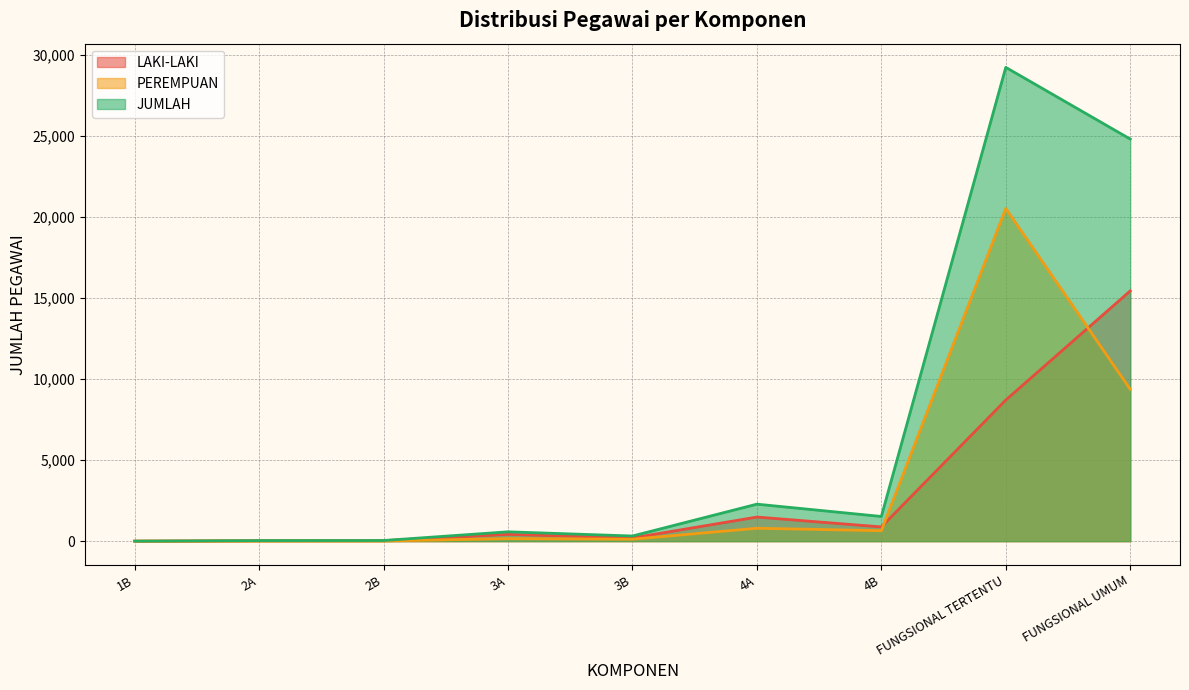

How many interior local valleys does the JUMLAH series have?

2